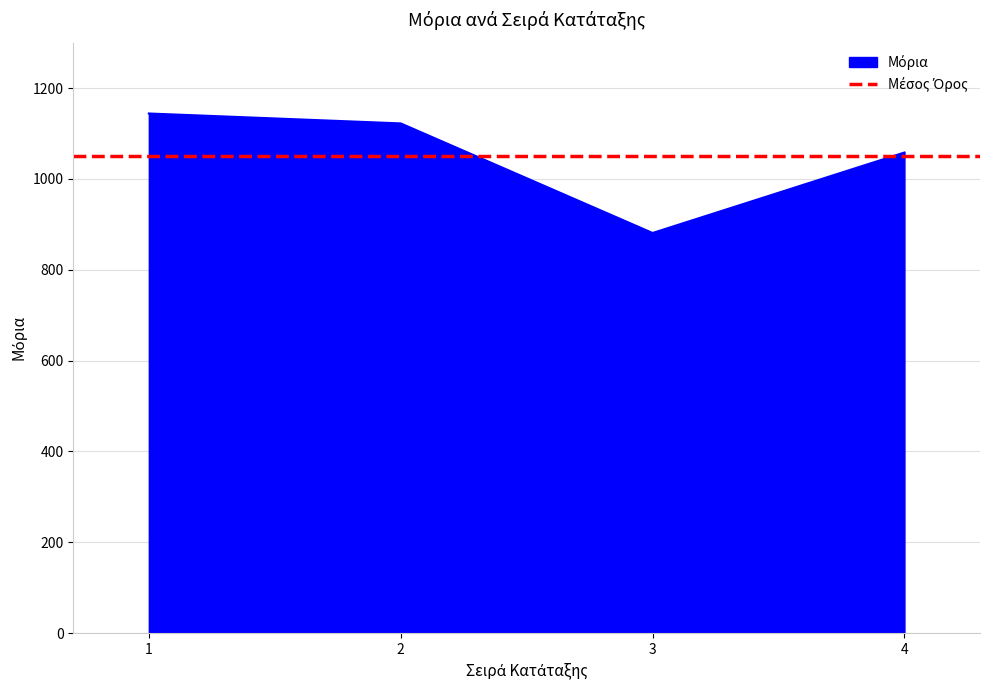

At which category does the chart reach its minimum across all series?

3